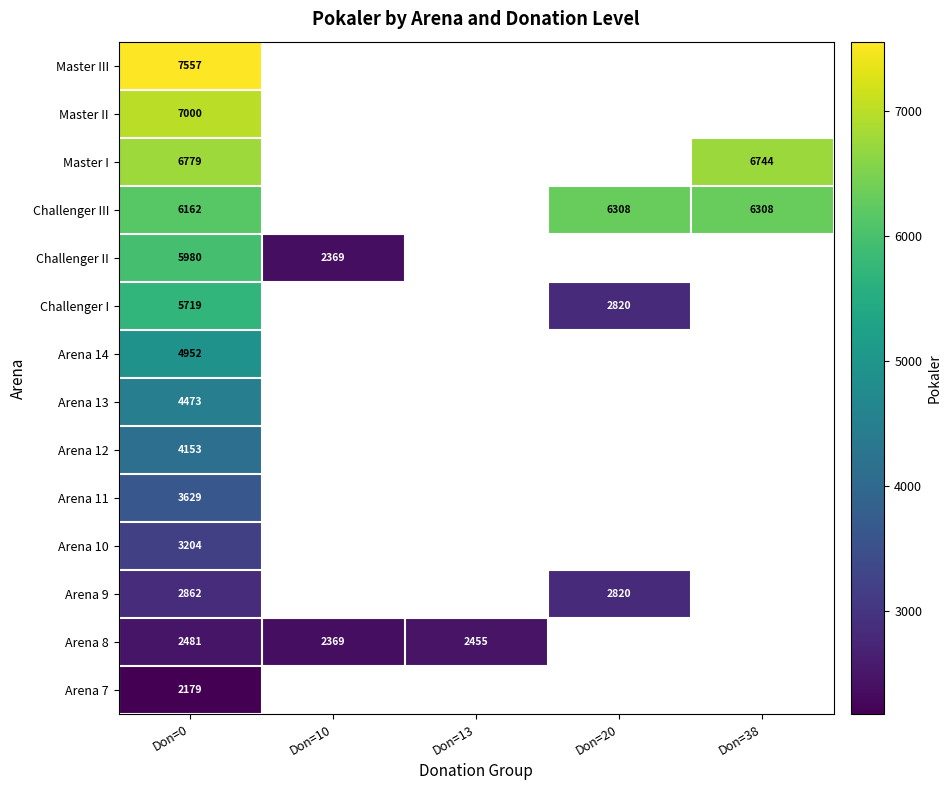

At Don=0, list the series in order from largest to smallest.

Master III, Master II, Master I, Challenger III, Challenger II, Challenger I, Arena 14, Arena 13, Arena 12, Arena 11, Arena 10, Arena 9, Arena 8, Arena 7